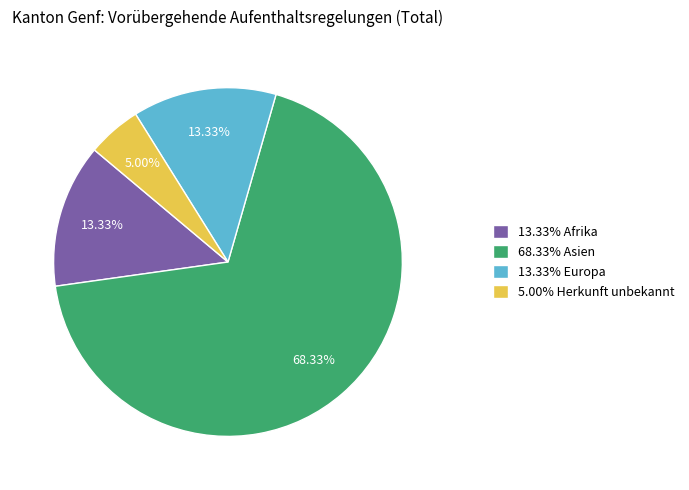

Between 5.00% Herkunft unbekannt and 13.33% Afrika, which is larger?

13.33% Afrika